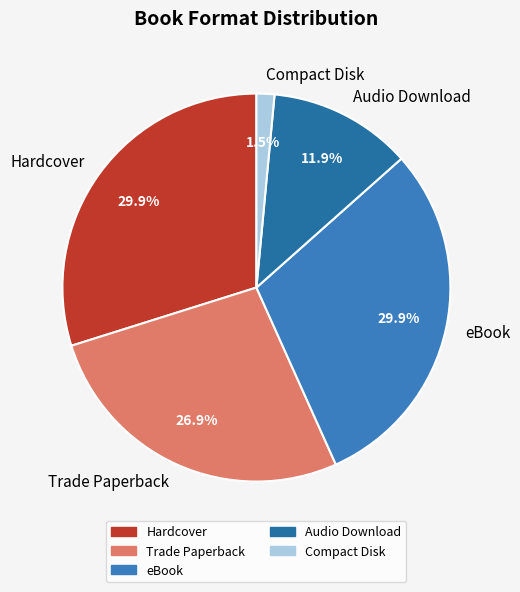

How many segments does this pie chart have?

5